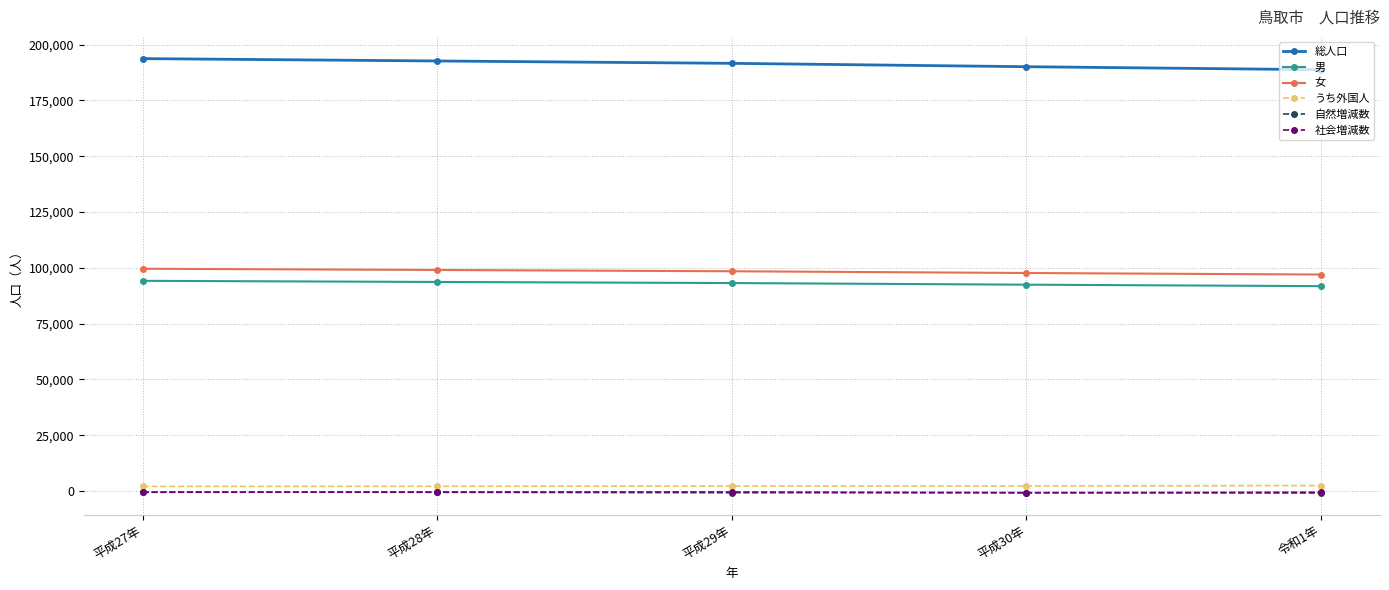

What is the smallest value displayed?

-907